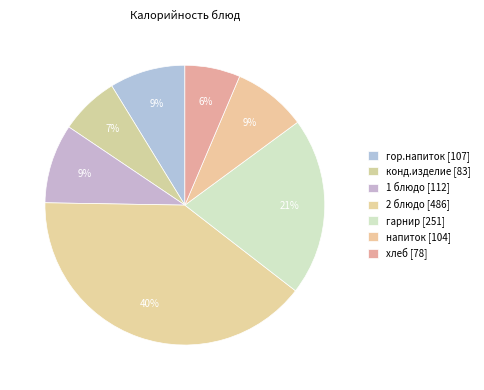

Which category has the biggest portion of the pie?

2 блюдо